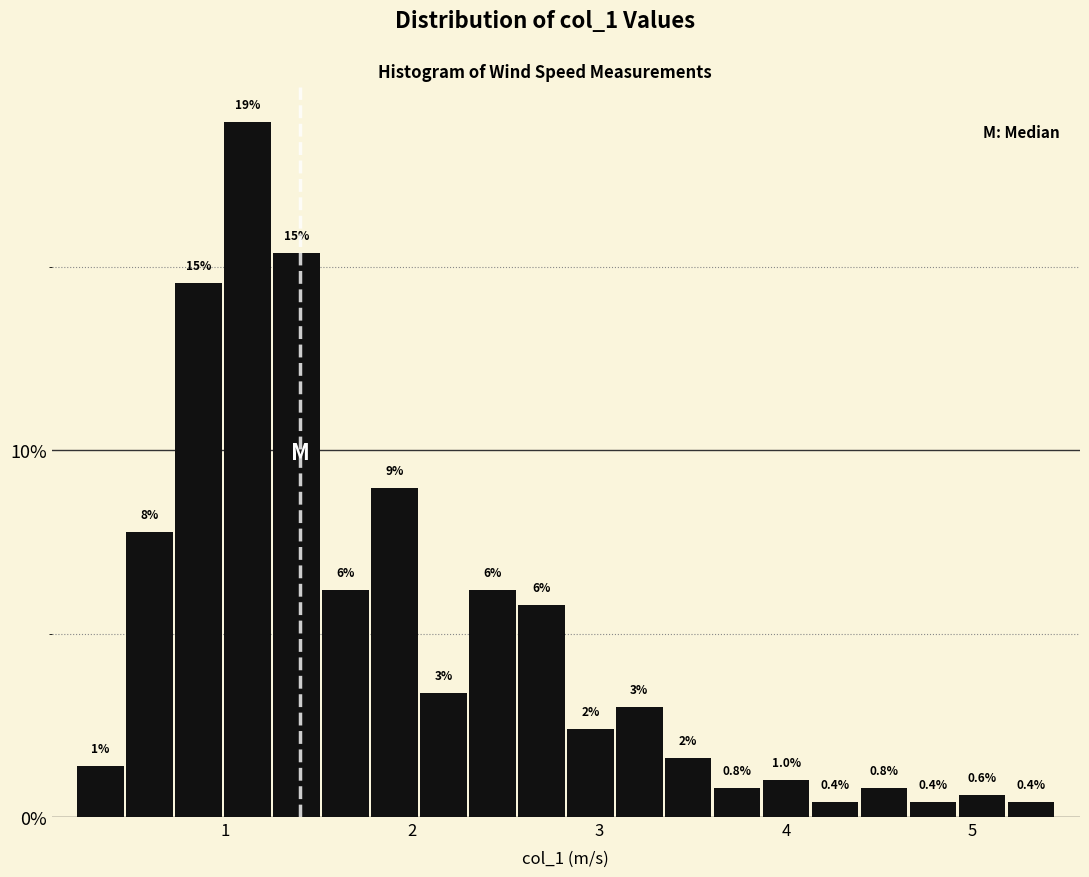

Around what value on the x-axis is the tallest bar? Give the approximate position of its centre, as read against the axis.

1.1